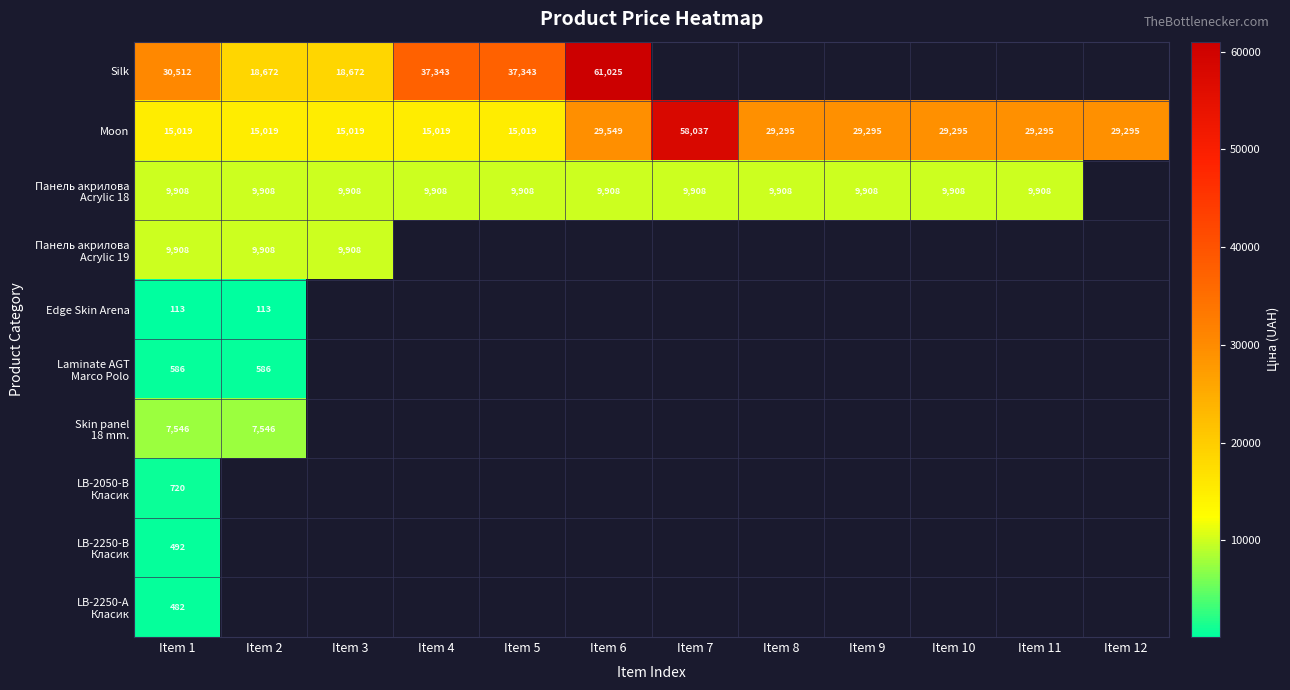

Rank the series at Item 4 from lowest to highest value.

Панель акрилова Acrylic 18, Панель акрилова Acrylic 19, Edge Skin Arena, Laminate AGT Marco Polo, Skin panel 18 mm., LB-2050-В Класик, LB-2250-В Класик, LB-2250-А Класик, Moon, Silk